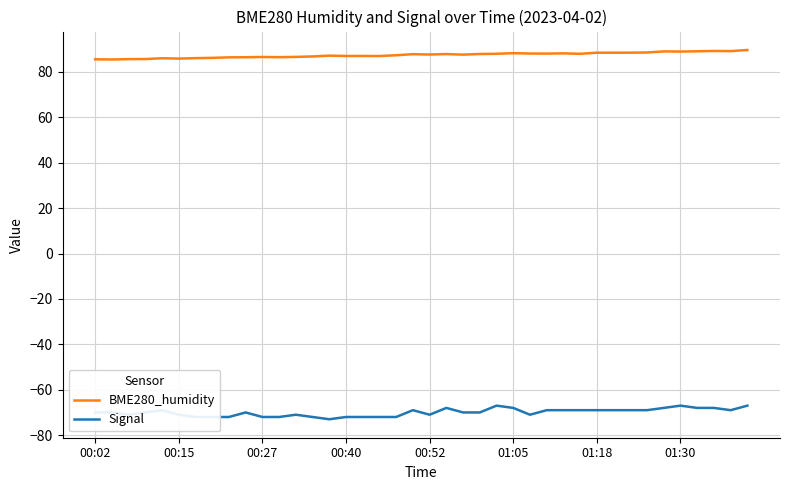

What is the maximum value shown in the chart?

89.7